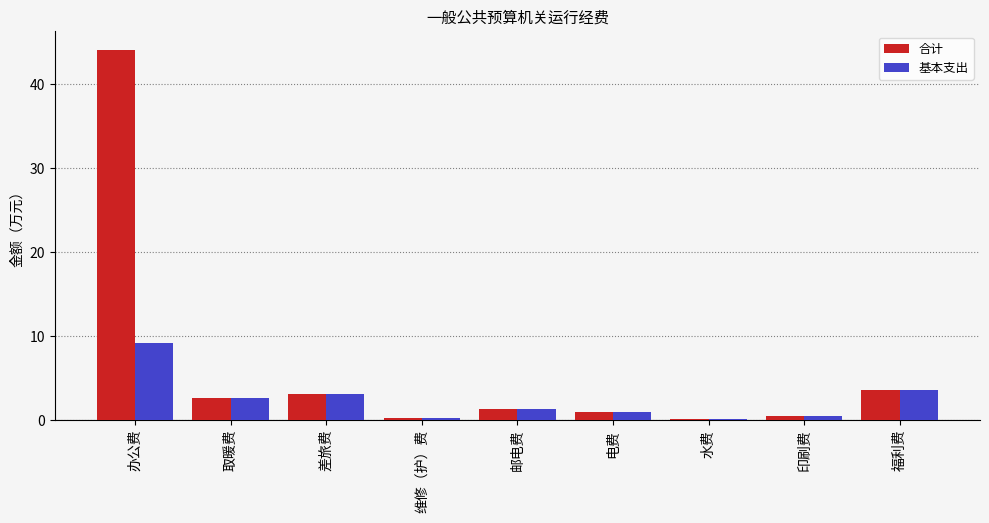

Reading left to right, extract all data points from this chart.

合计: 办公费=44.1	取暖费=2.6	差旅费=3.1	维修（护）费=0.3	邮电费=1.4	电费=1.0	水费=0.1	印刷费=0.5	福利费=3.6
基本支出: 办公费=9.1	取暖费=2.6	差旅费=3.1	维修（护）费=0.3	邮电费=1.4	电费=1.0	水费=0.1	印刷费=0.5	福利费=3.6